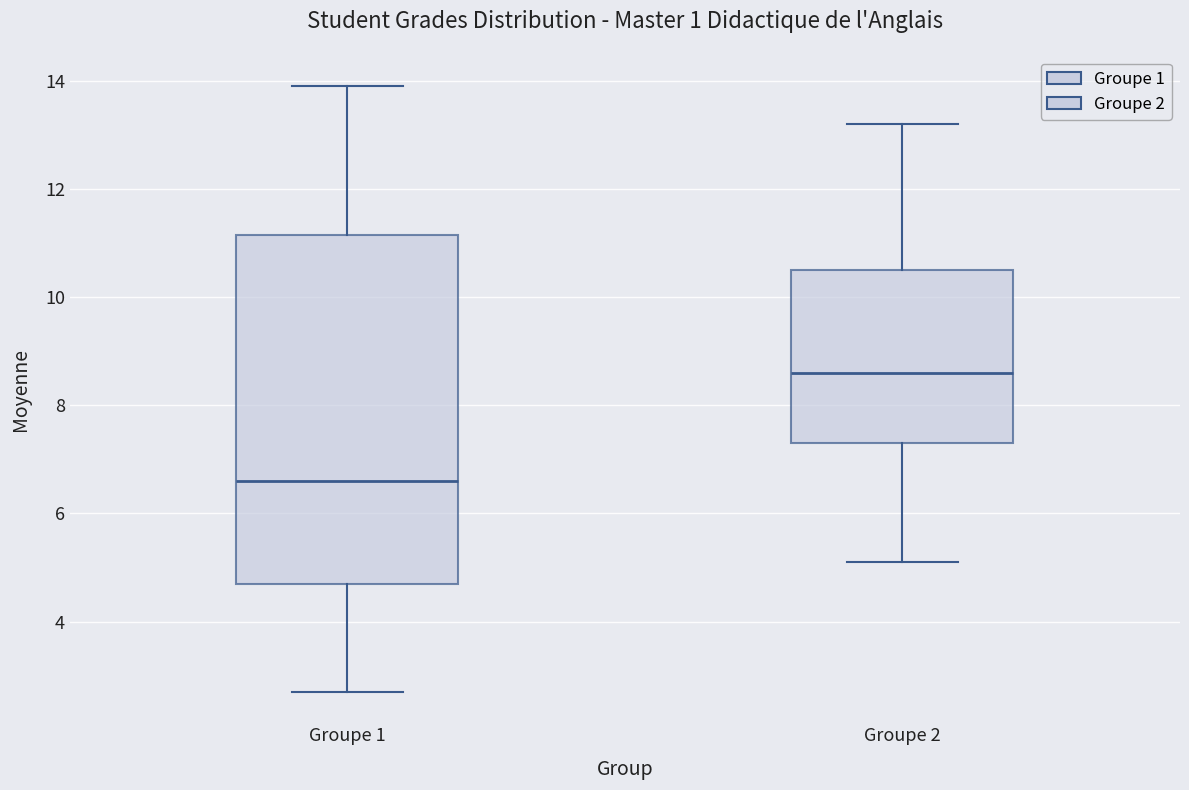

Which box's median line is the highest?

Groupe 2